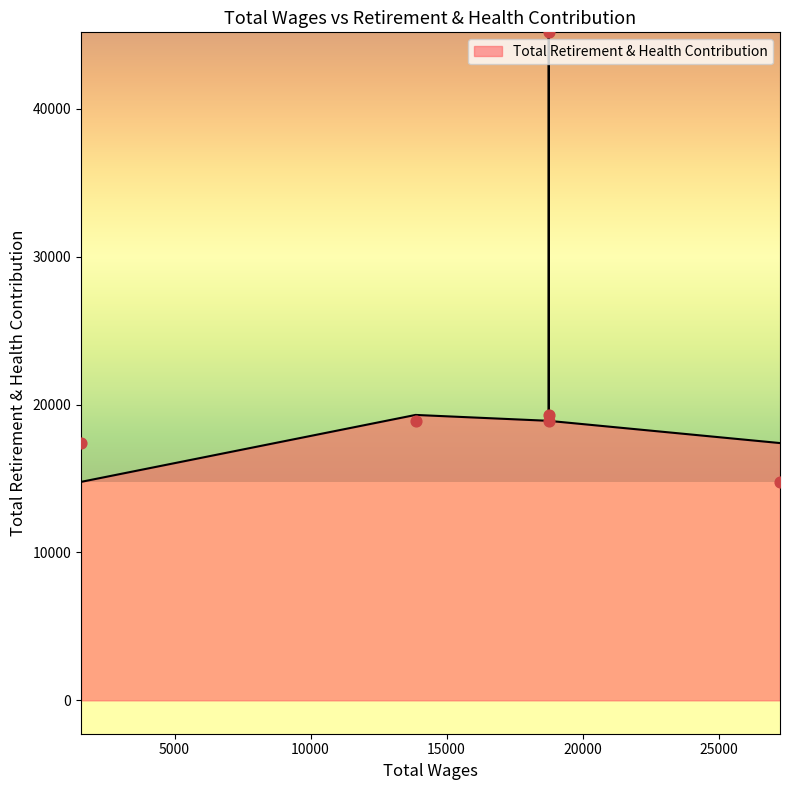

Between 13860.0 and 27256.0, which is larger?

13860.0